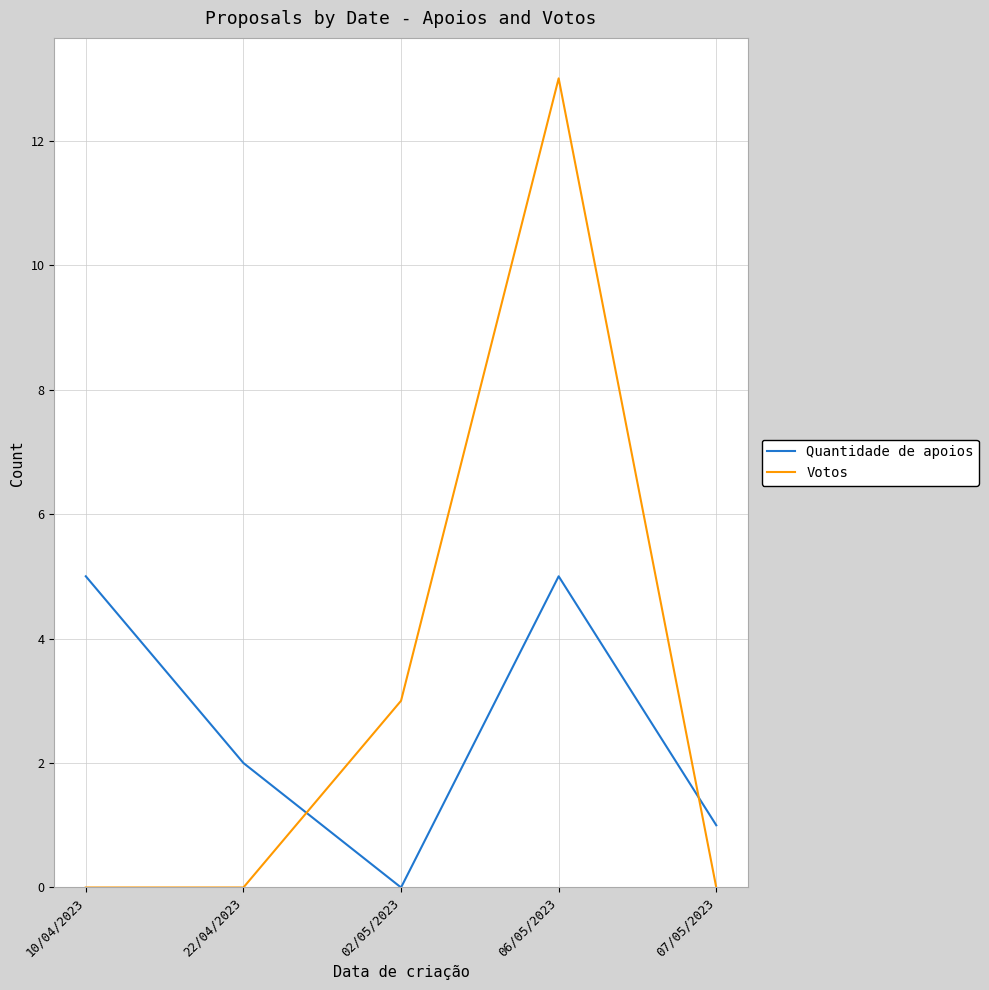

What position from the right is 10/04/2023?

5